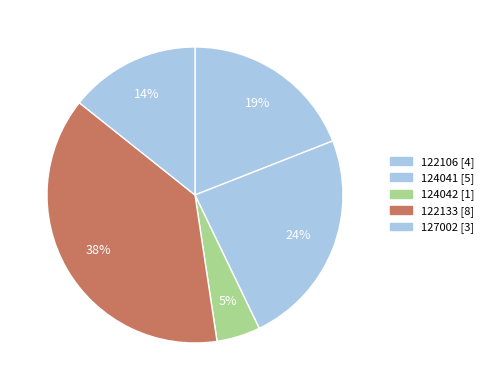

Does 127002 account for over 50% of the chart?

No